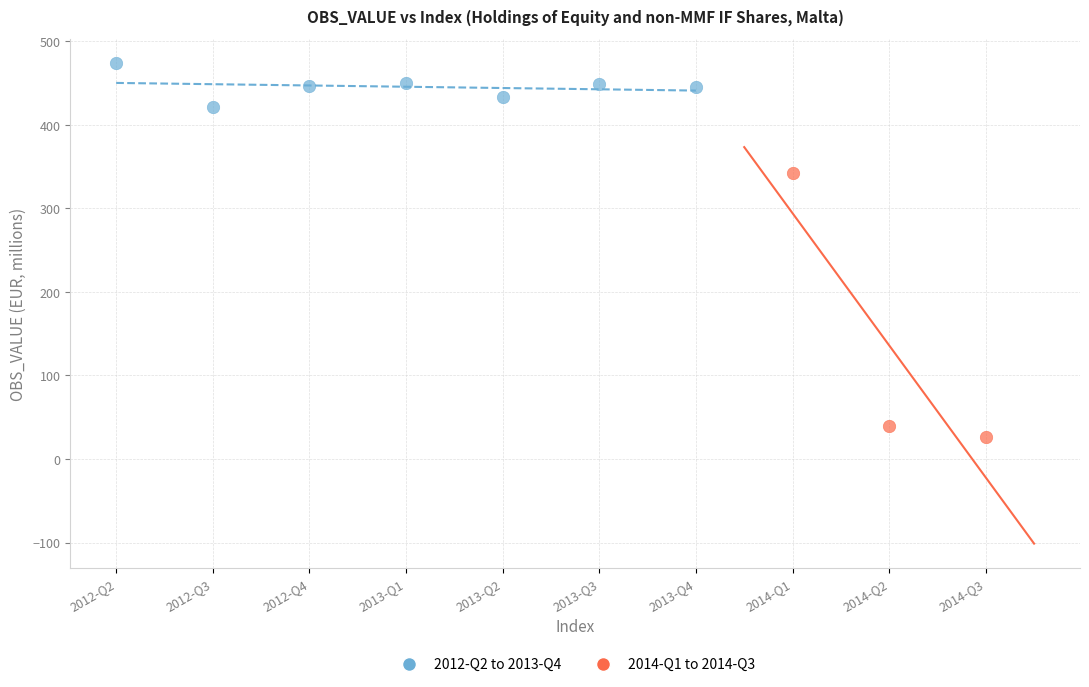

Which series contains the highest Y value?

2012-Q2 to 2013-Q4